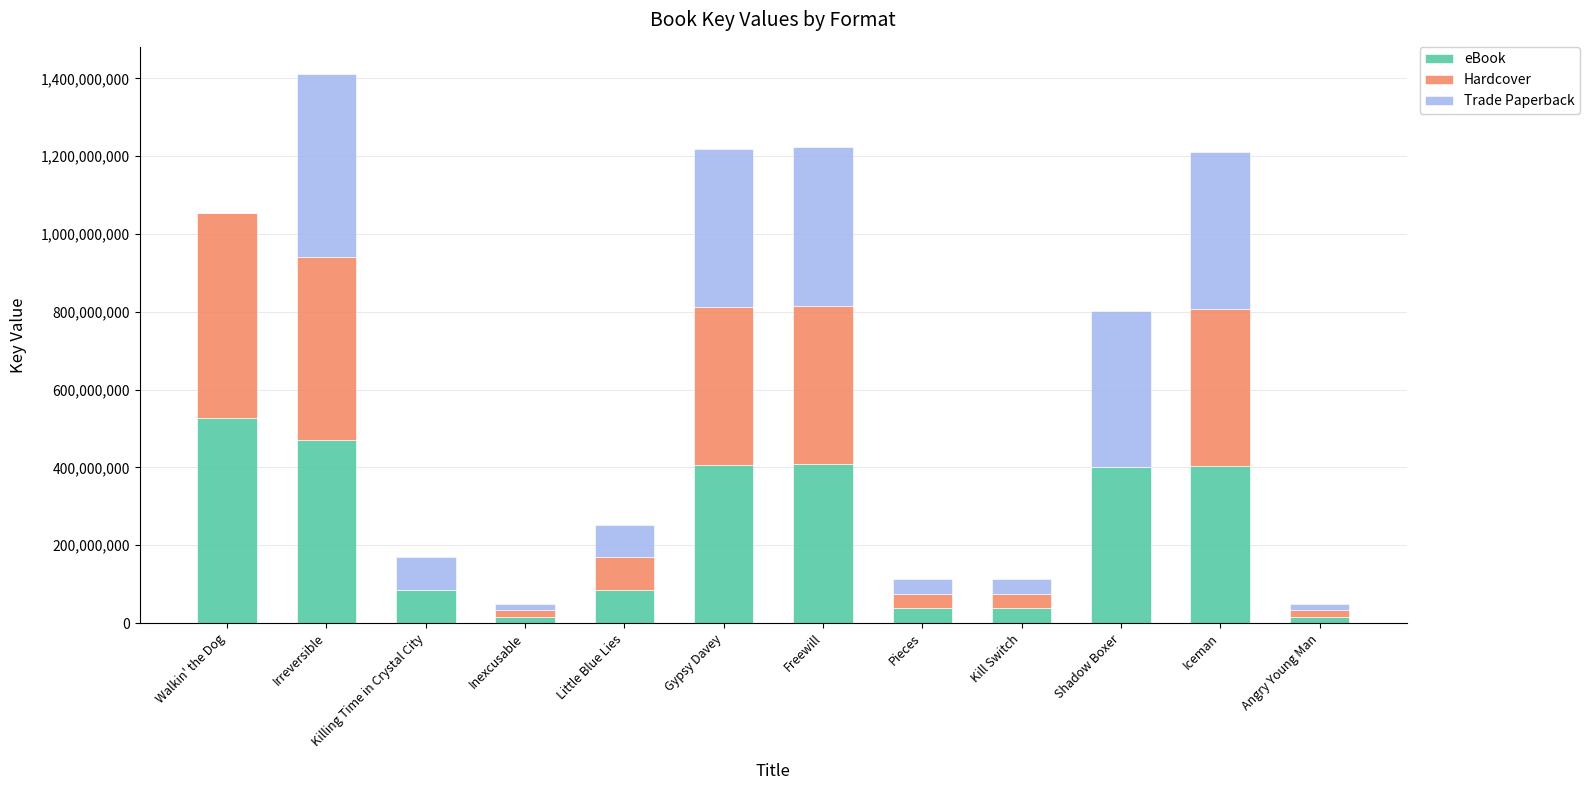

The value of eBook at Freewill is 408107643. True or false?

True